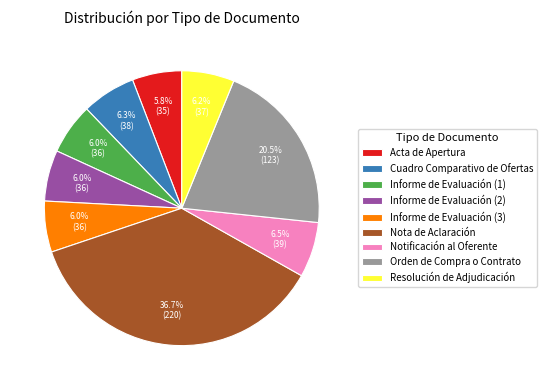

How many segments does this pie chart have?

9